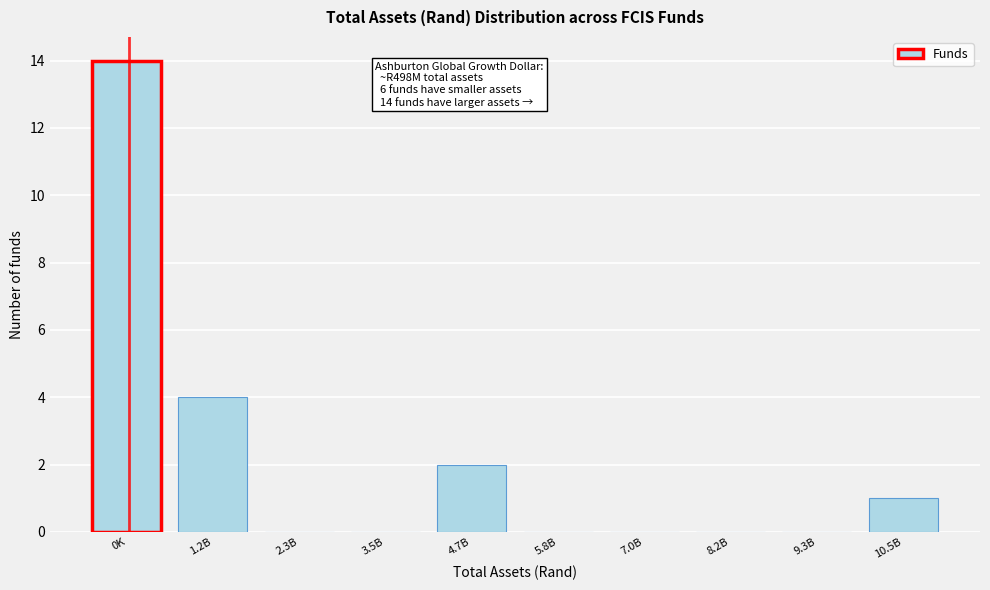

Reading left to right, extract all data points from this chart.

0K=14	1.2B=4	2.3B=0	3.5B=0	4.7B=2	5.8B=0	7.0B=0	8.2B=0	9.3B=0	10.5B=1